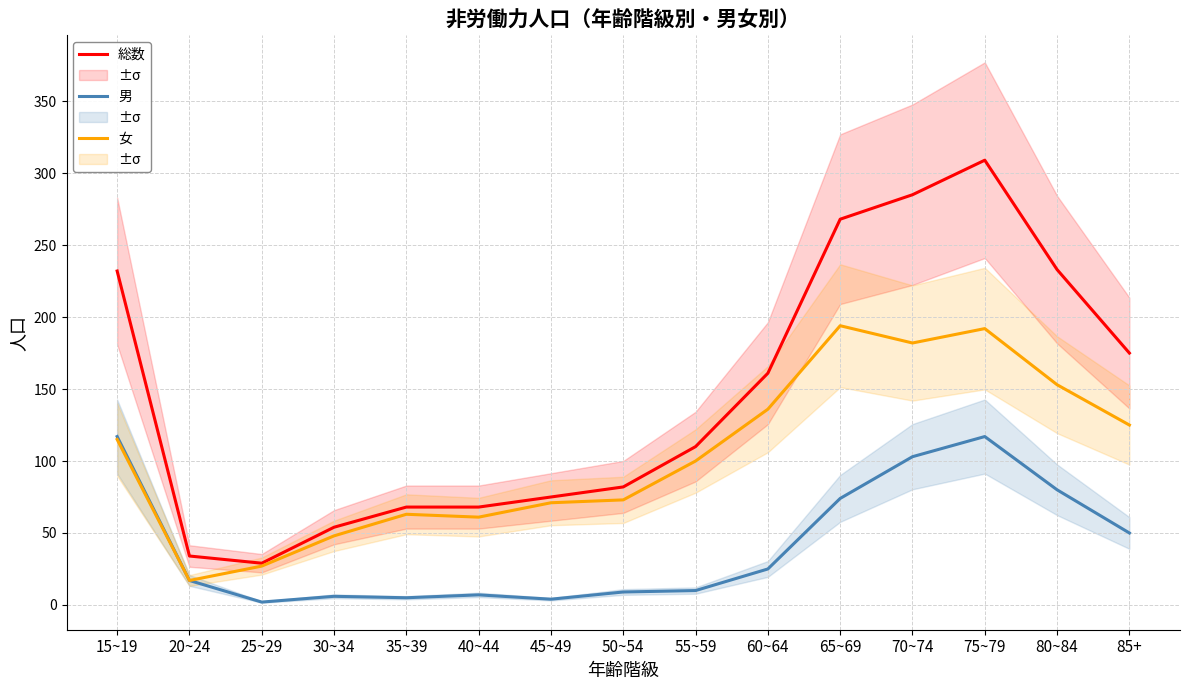

True or false: 男 and 総数 intersect in this chart.

False